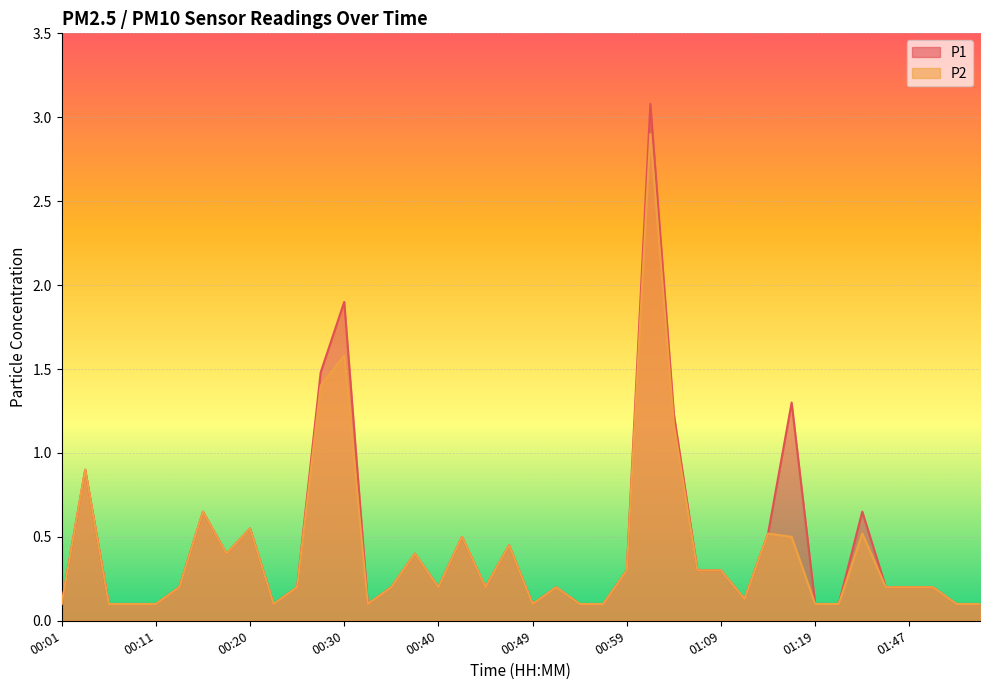

What are all the series names shown in the legend?

P1, P2